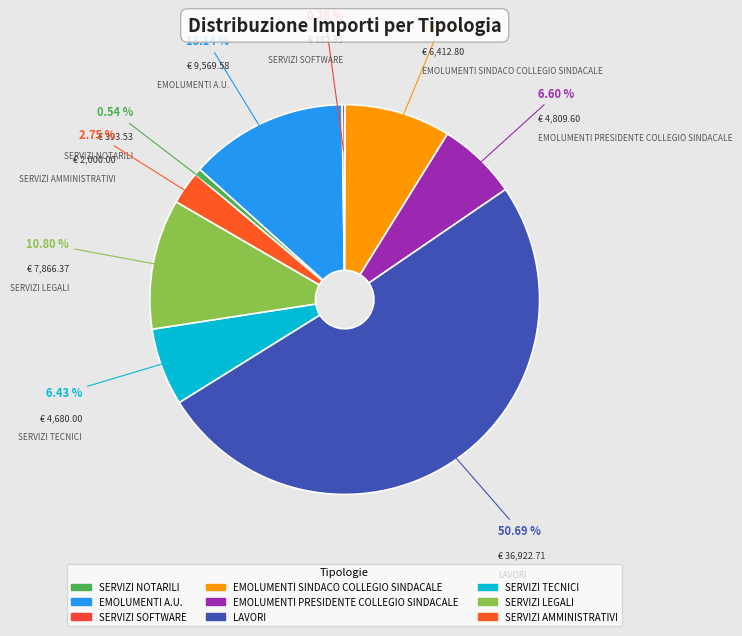

The SERVIZI LEGALI slice represents 11% of the pie. True or false?

True